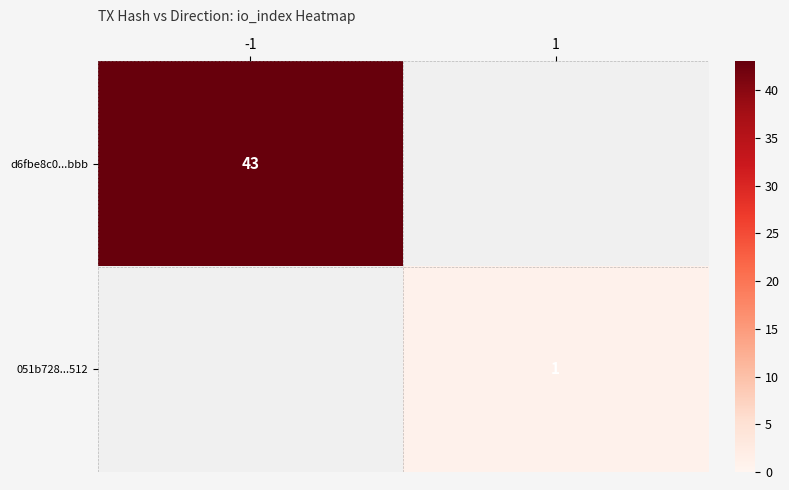

The value of 051b728...512 at 1 is 2. True or false?

False